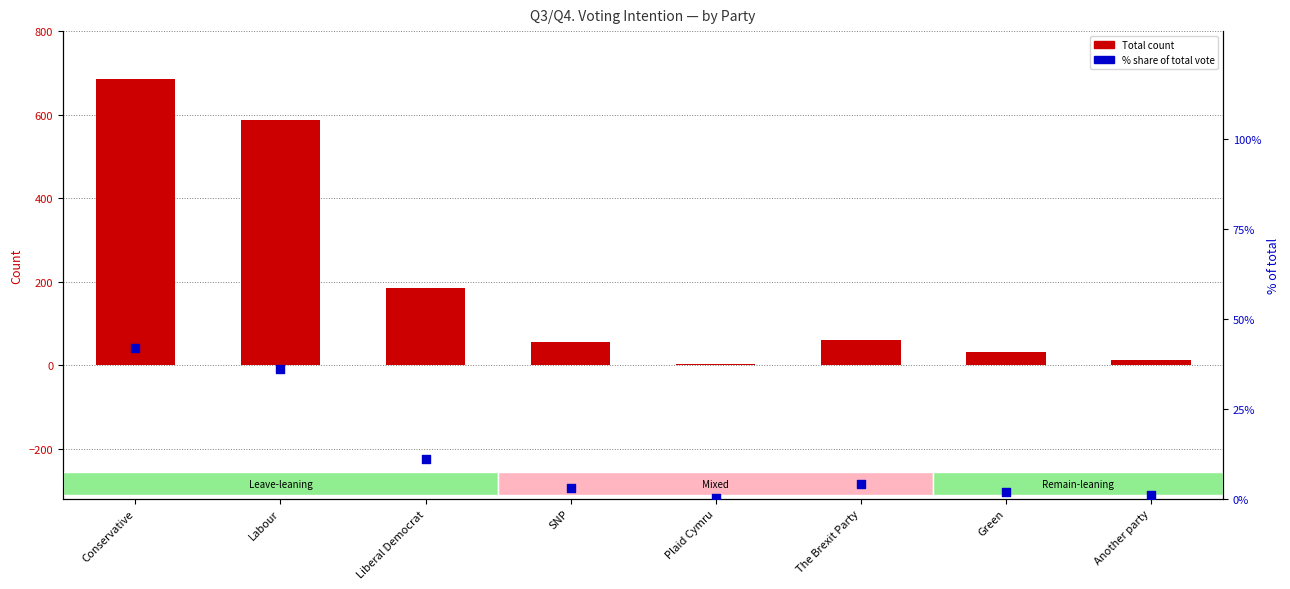

Which series has the largest total across all categories?

Total (voting intention)